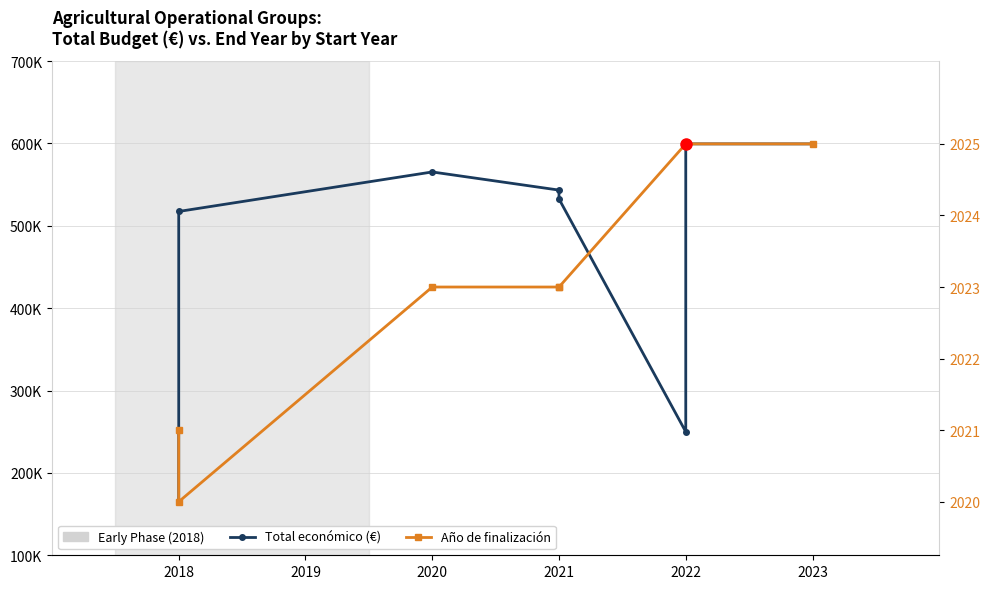

Is the value of Año de finalización at 2022 greater than the value of Total económico (€) at 2021?

Yes